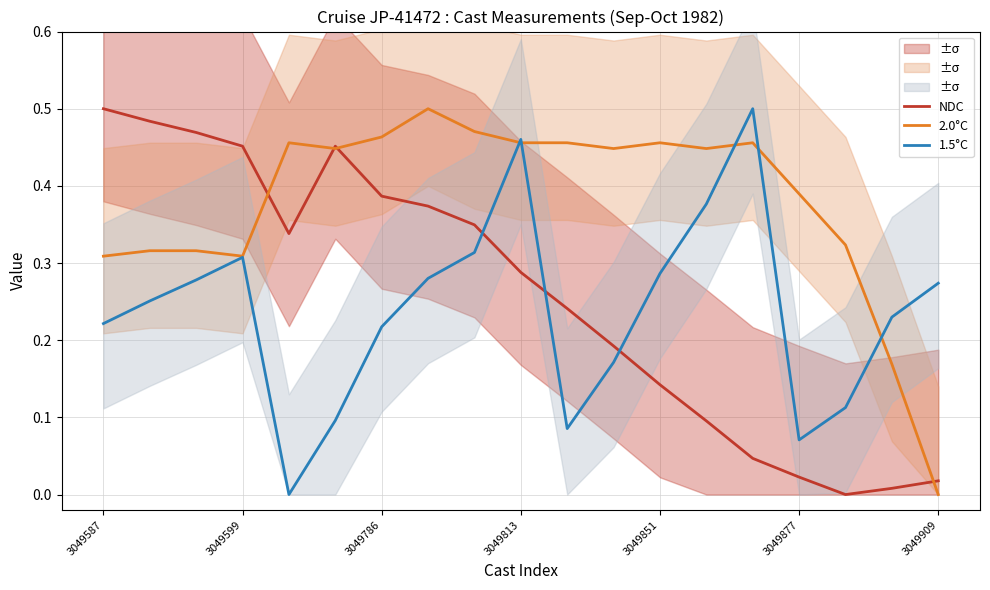

The 1.5°C series shows 0.5 at 3049599. True or false?

False